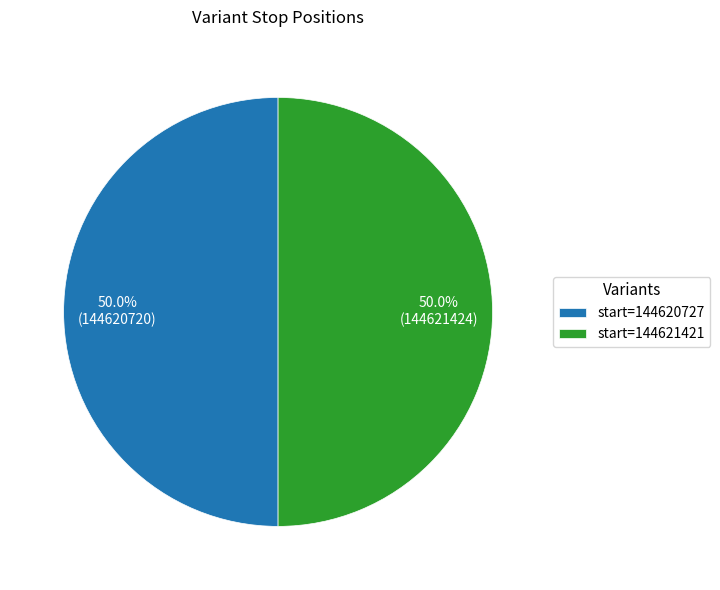

What is the ratio of the value at start=144620727 to the value at start=144621421?

1.0